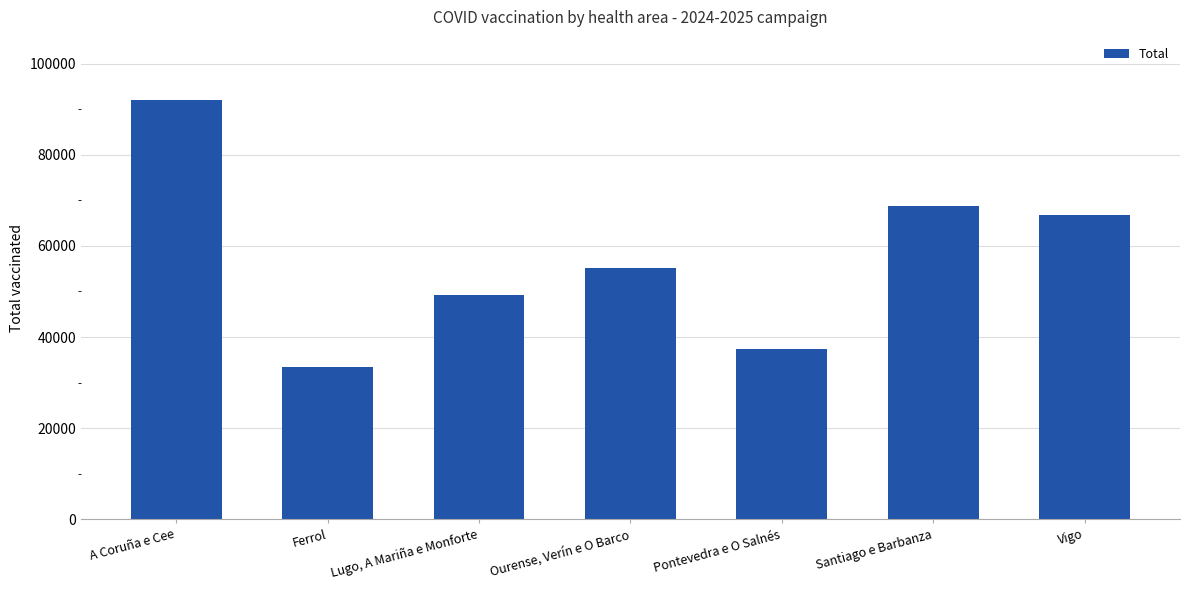

Reading right to left, transcribe all the data shown in this chart.

66806	68822	37406	55231	49252	33379	92059